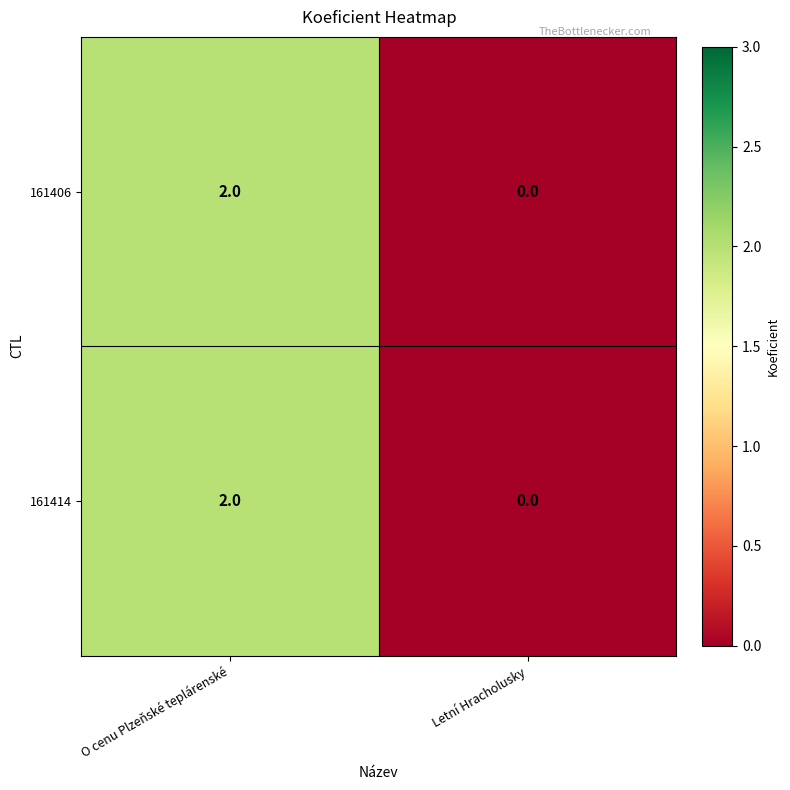

Rank the categories by 161414 value from lowest to highest.

Letní Hracholusky, O cenu Plzeňské teplárenské